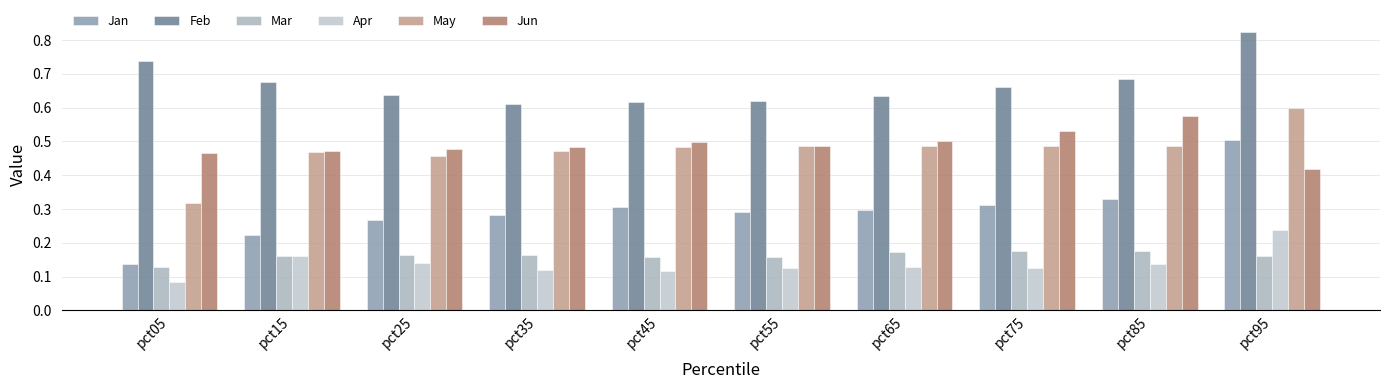

At which category is the sum across all series the highest?

pct95